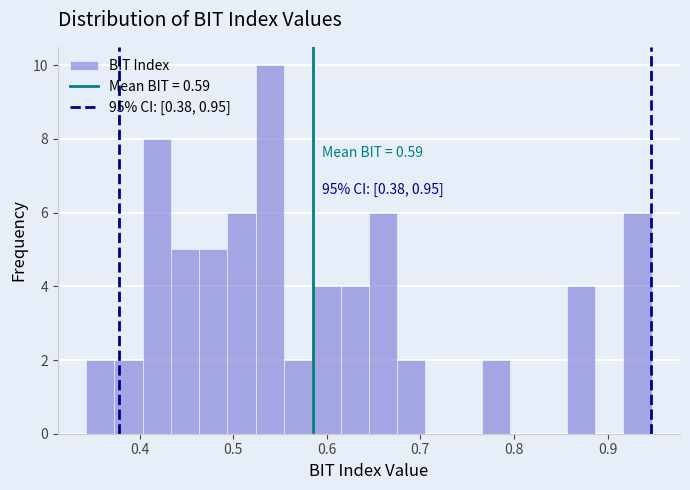

Read against the x-axis, roughly where is the centre of the tallest bar?

0.54